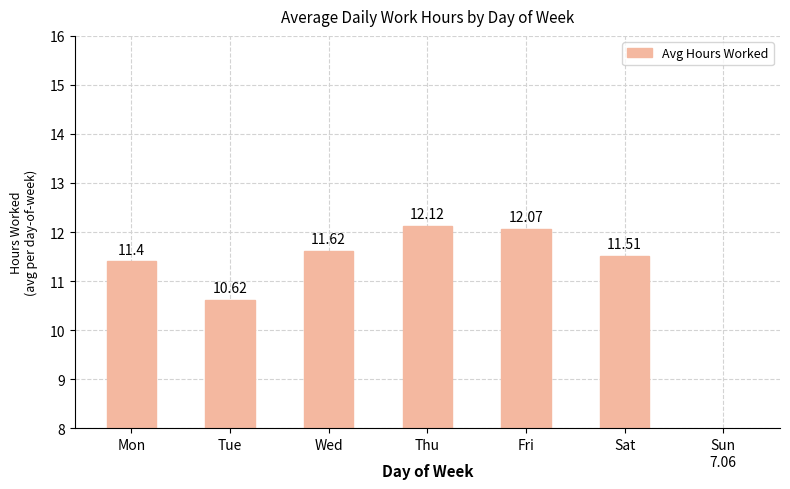

Does the chart contain stacked bars?

No